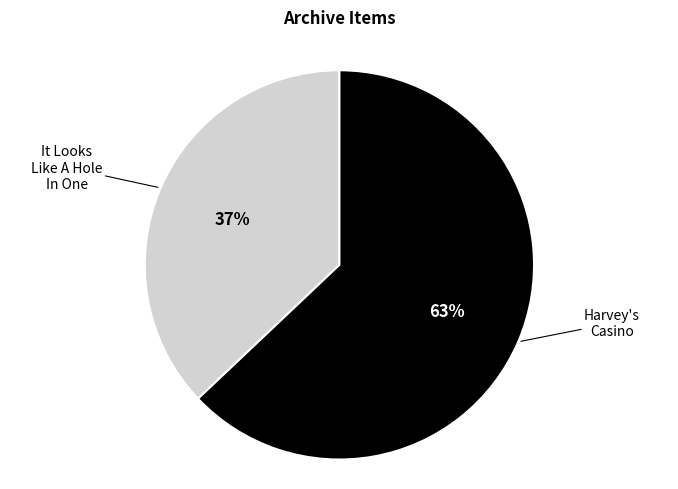

To the nearest percent, what is the average slice percentage?

50%